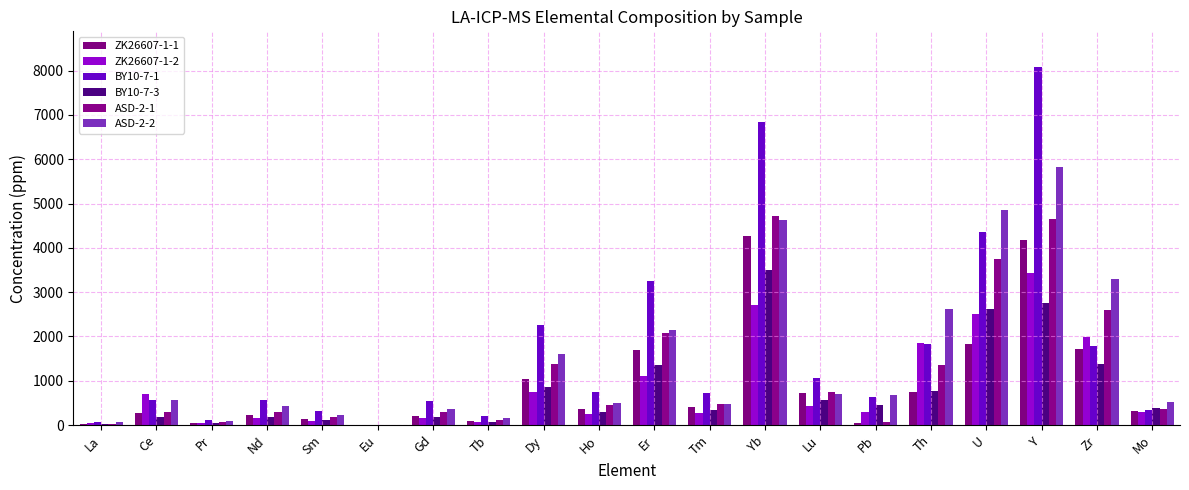

Is the value of ASD-2-1 at Ho greater than the value of BY10-7-1 at Gd?

No